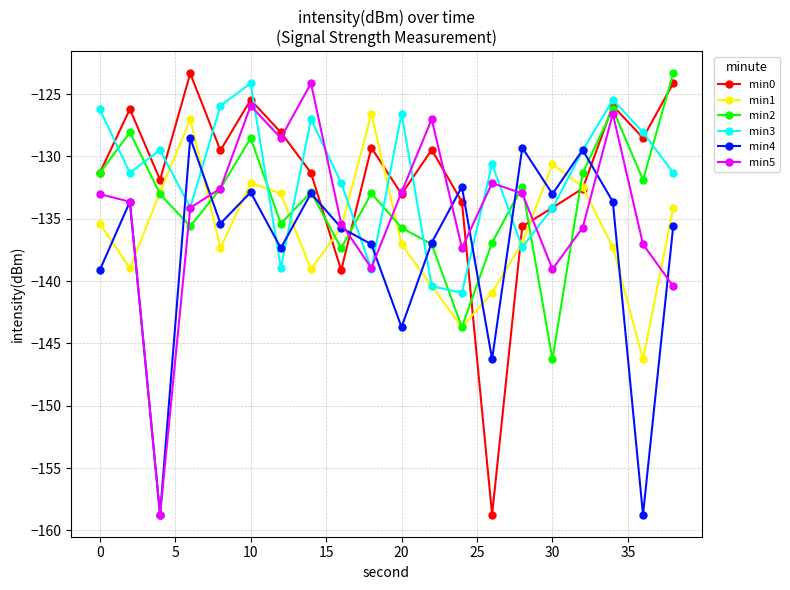

How many values in the min4 series exceed -135?

9